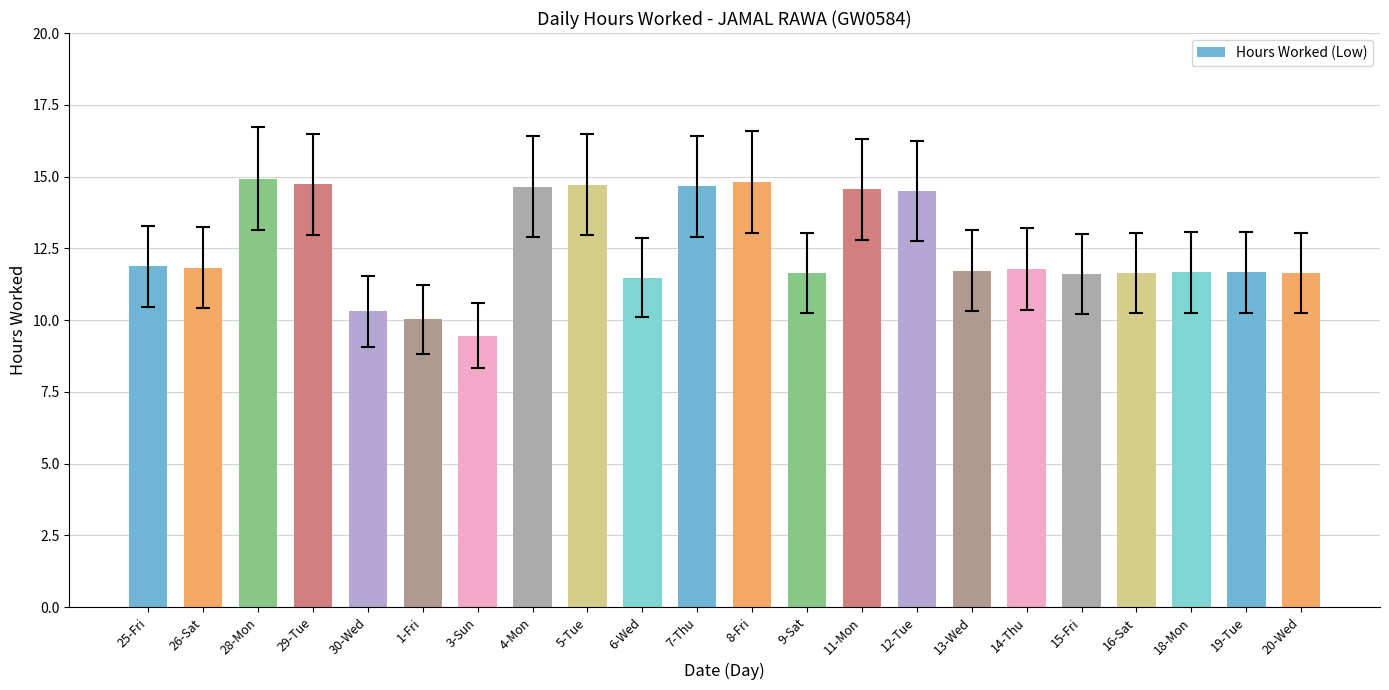

Count the number of values greater than 11.

19